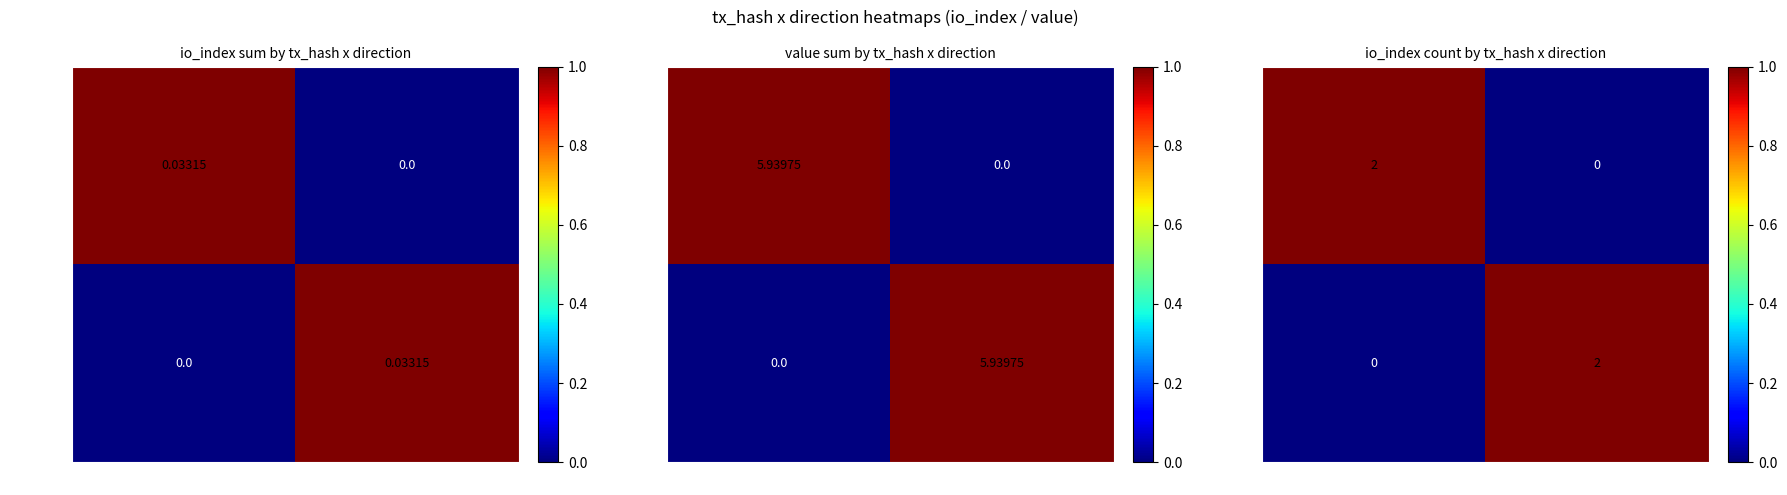

Is it true that 300e677a... equals 1.0 at 1?

True